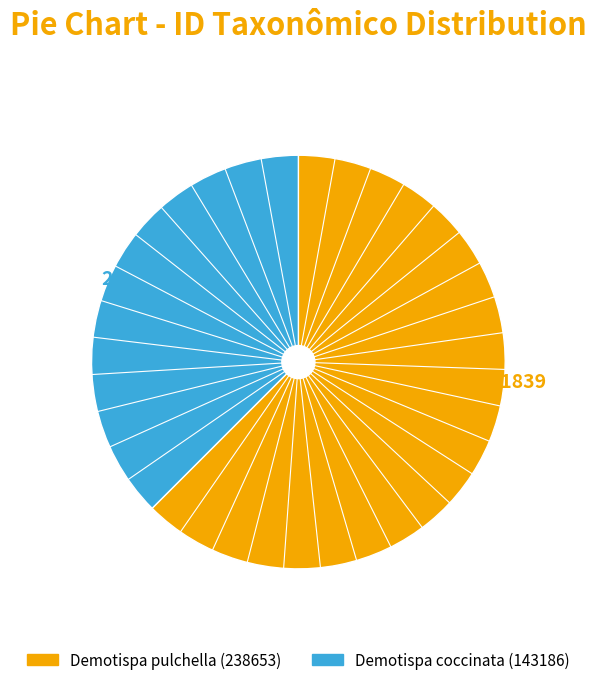

Does Demotispa coccinata (143186) account for over 50% of the chart?

No